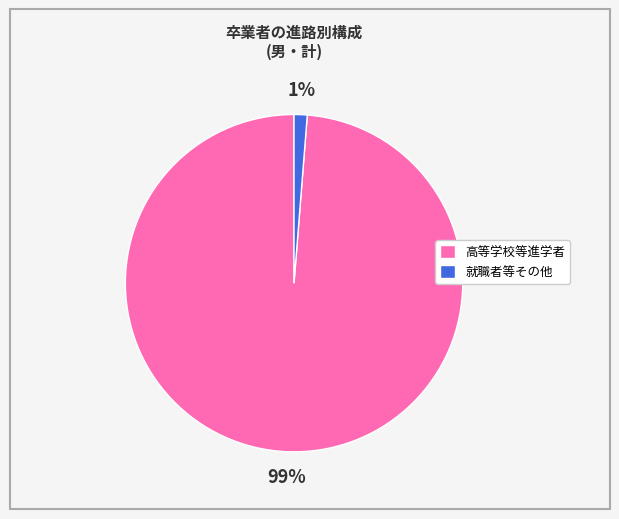

To the nearest percent, what is the average slice percentage?

50%